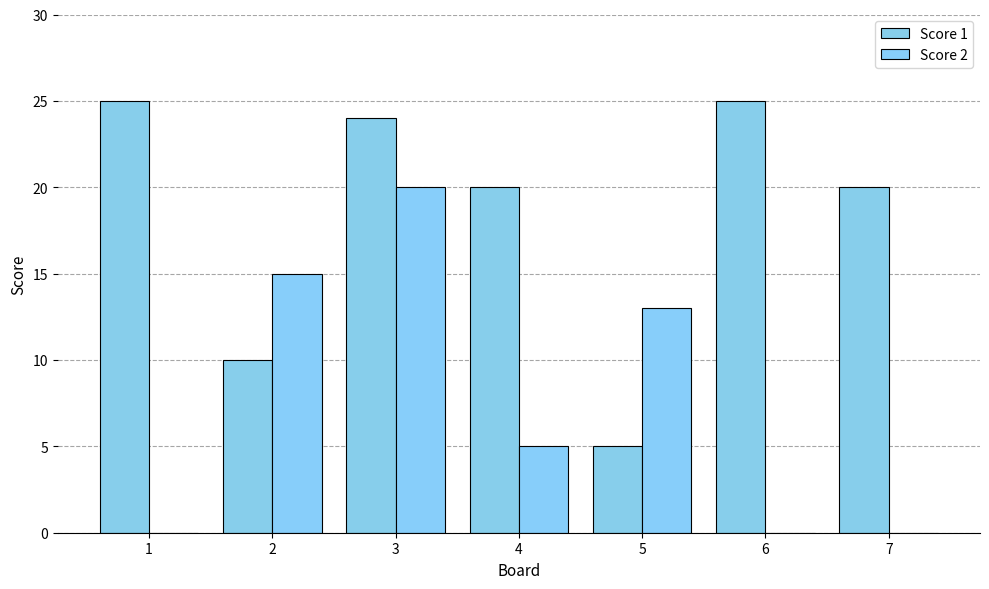

How many groups of bars are there?

7